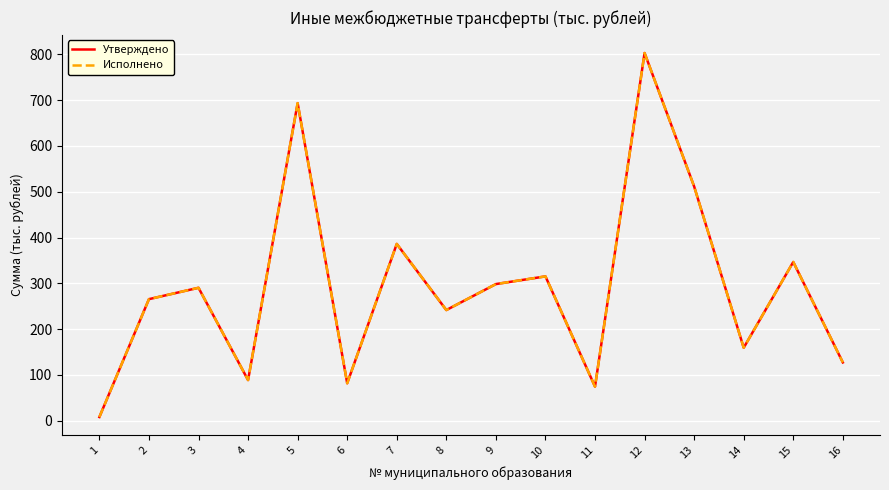

What is the maximum value for Исполнено?

802.6